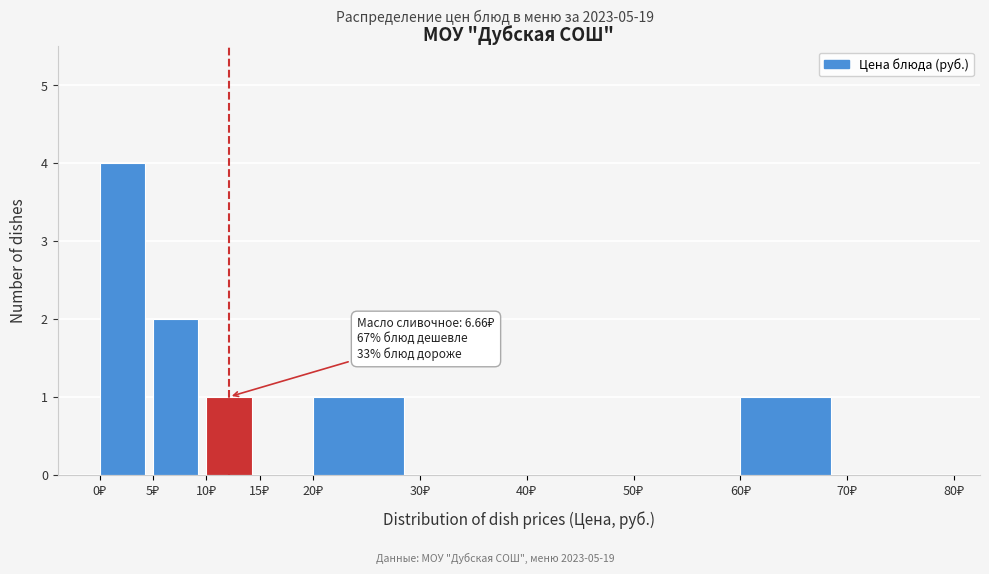

Which range on the x-axis has the tallest bar?

0 to 5